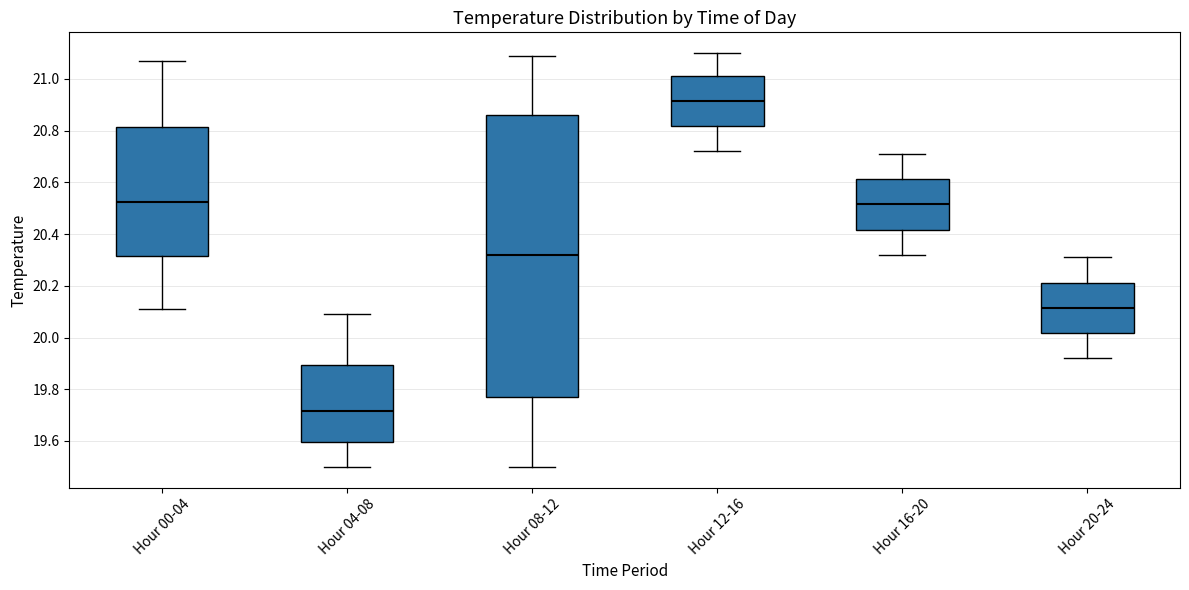

Reading left to right, transcribe this box plot: for each box, give where its median line is, the range the box spans, and where its two whiskers end, as read against the y-axis. The values are not printed on the chart, so give them approximately, as read against the axis.

Hour 00-04: median 20.52, box 20.32 to 20.82, whiskers 20.12 to 21.08
Hour 04-08: median 19.72, box 19.60 to 19.90, whiskers 19.50 to 20.10
Hour 08-12: median 20.32, box 19.78 to 20.86, whiskers 19.50 to 21.10
Hour 12-16: median 20.92, box 20.82 to 21.02, whiskers 20.72 to 21.10
Hour 16-20: median 20.52, box 20.42 to 20.62, whiskers 20.32 to 20.72
Hour 20-24: median 20.12, box 20.02 to 20.22, whiskers 19.92 to 20.32